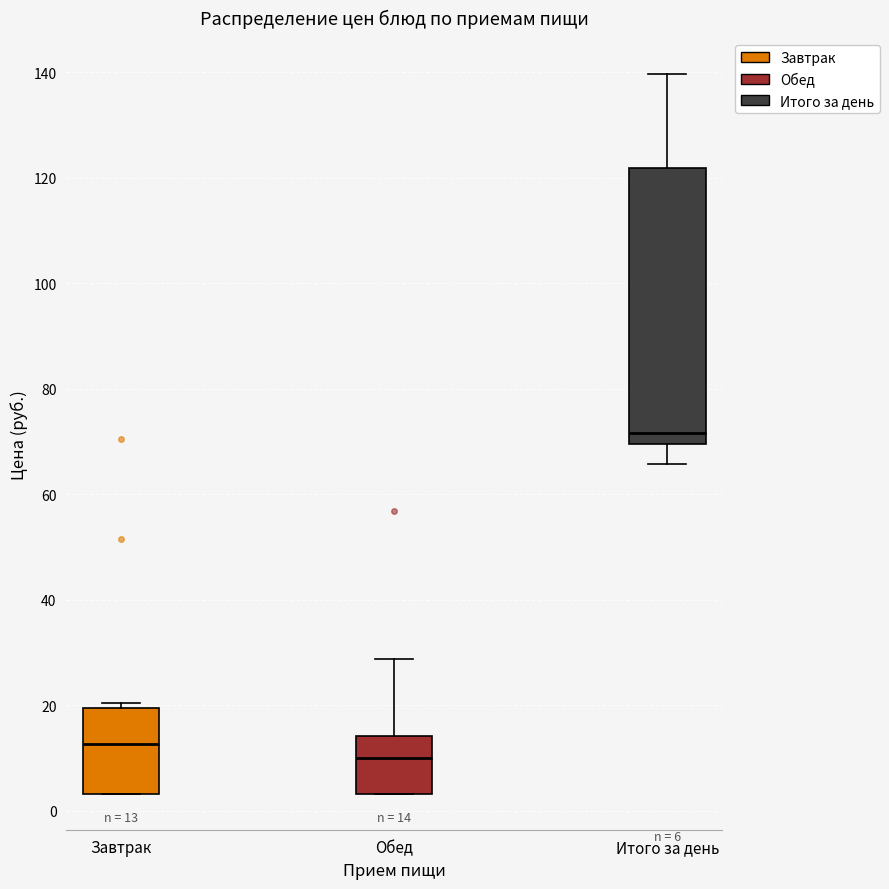

Which box is the tallest, from its lower edge to its upper edge?

Итого за день